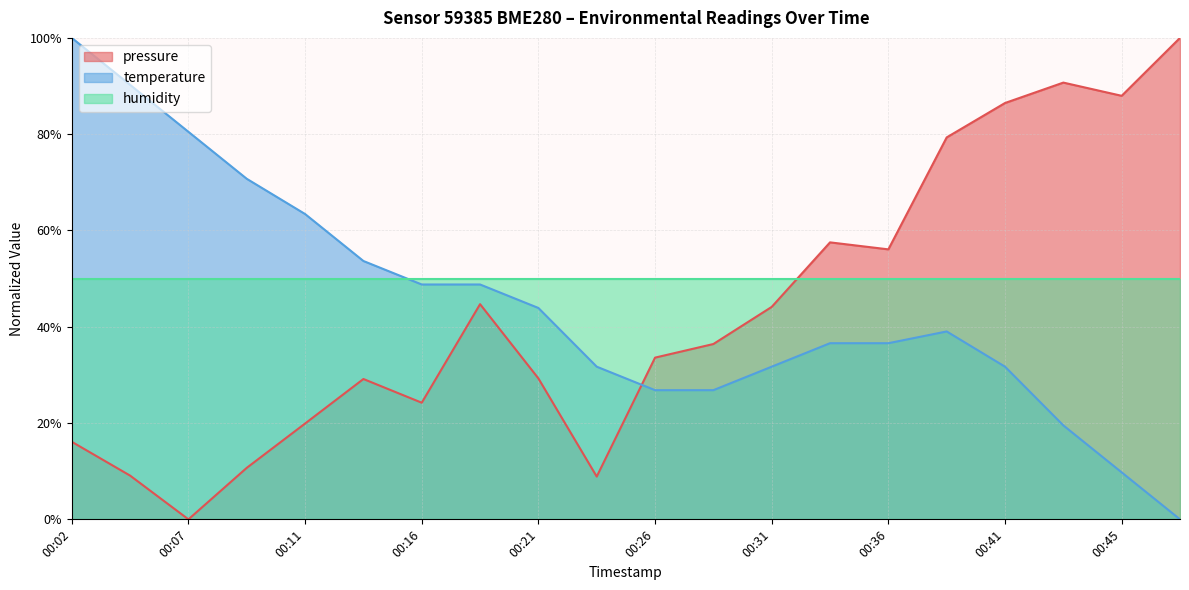

List the series in order of their overall mean, lowest first.

pressure, temperature, humidity